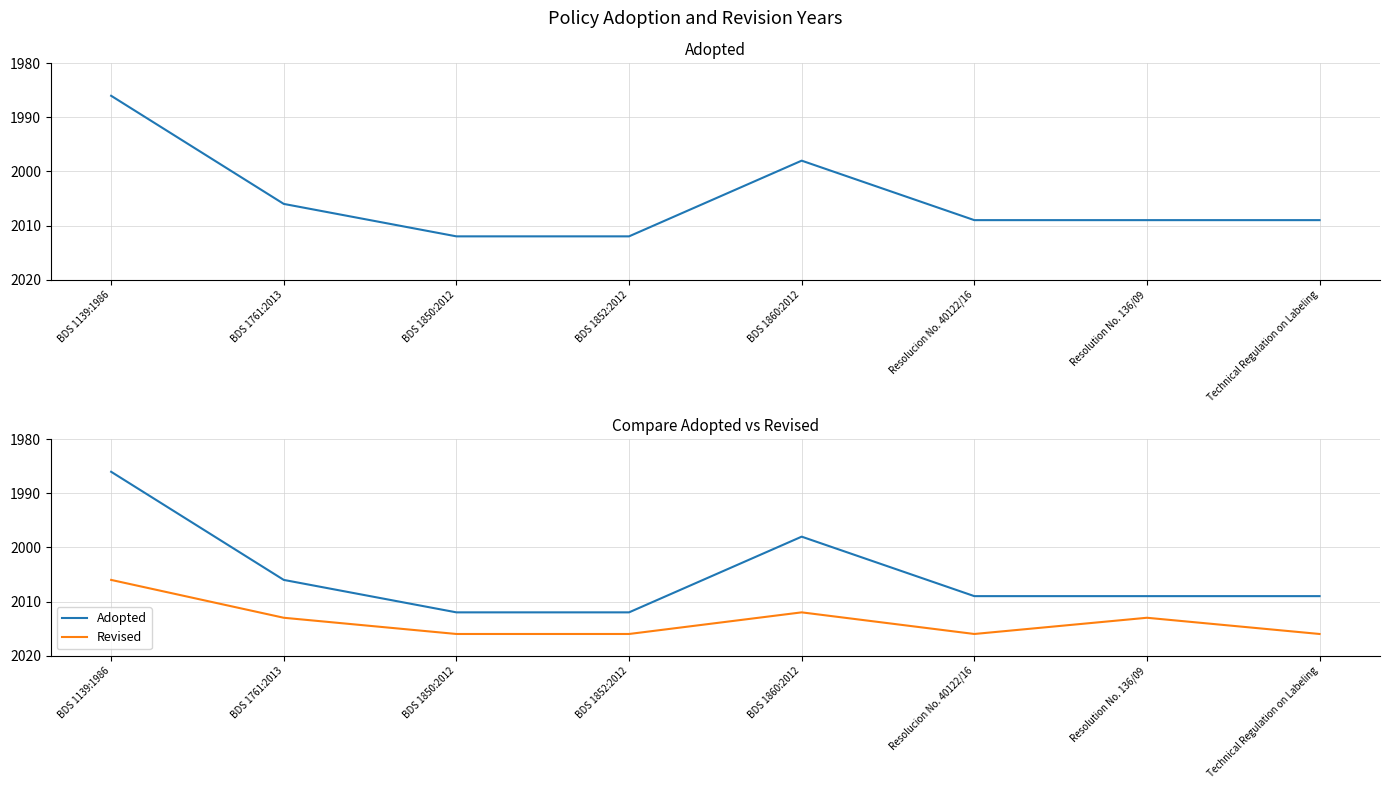

True or false: Adopted and Revised cross at least once.

False